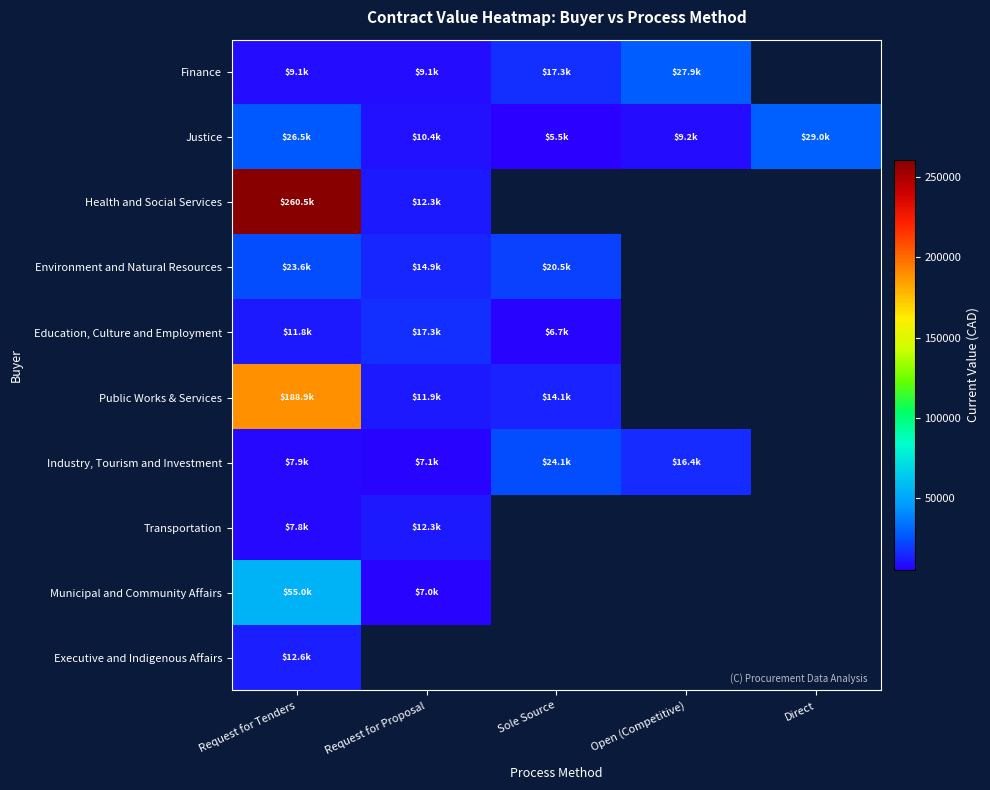

Is it true that Municipal and Community Affairs equals 37774.2 at Request for Tenders?

False